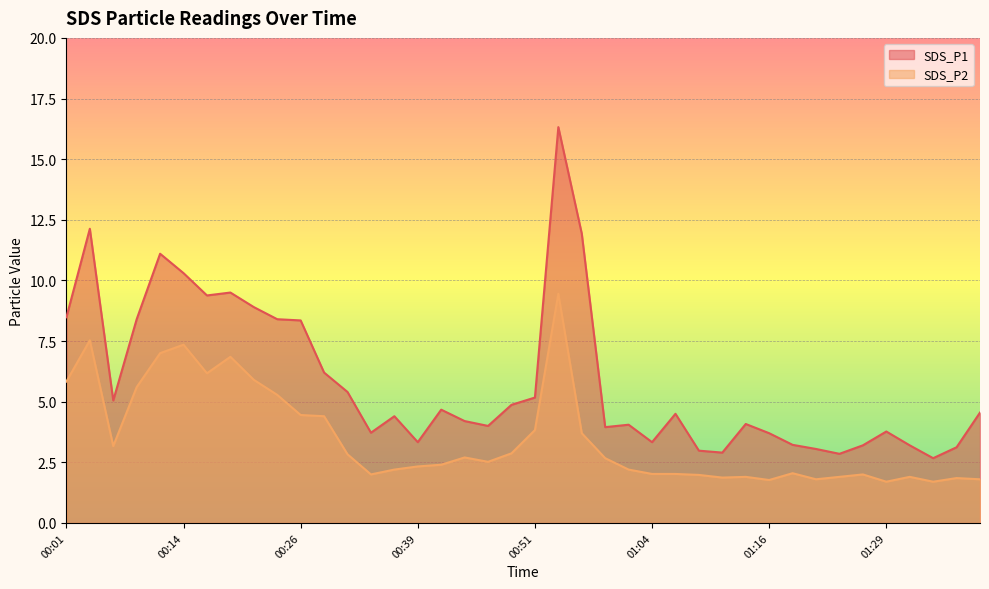

Rank the series at 00:41 from lowest to highest value.

SDS_P2, SDS_P1